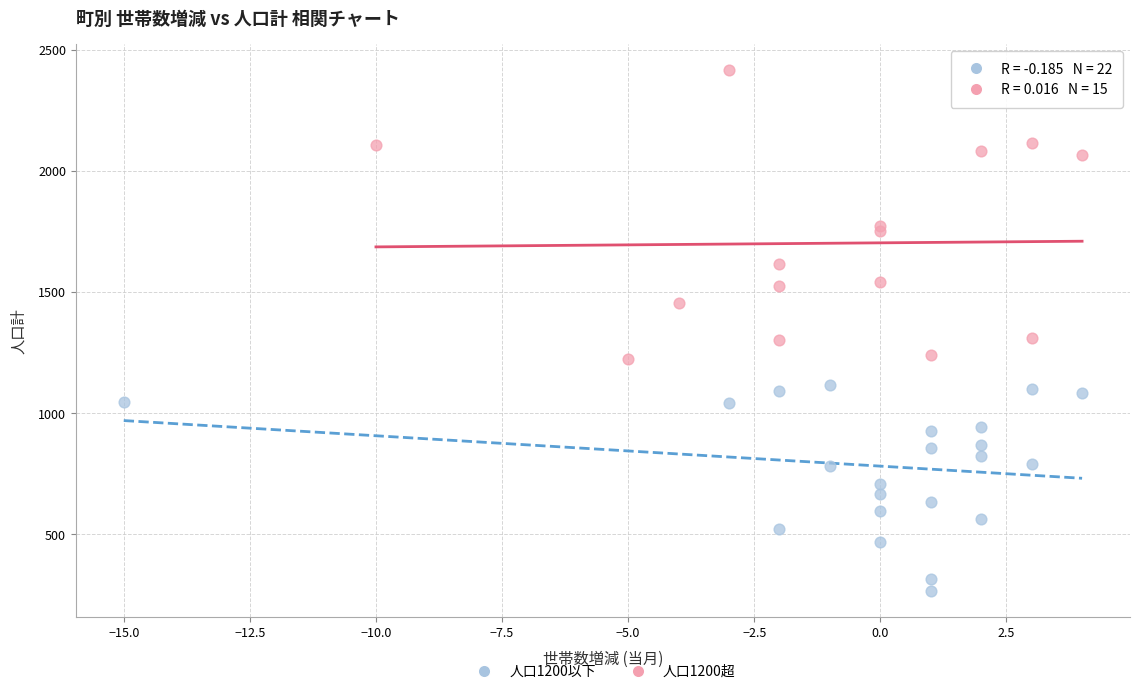

Which series has the largest Y range (max minus min)?

人口1200超